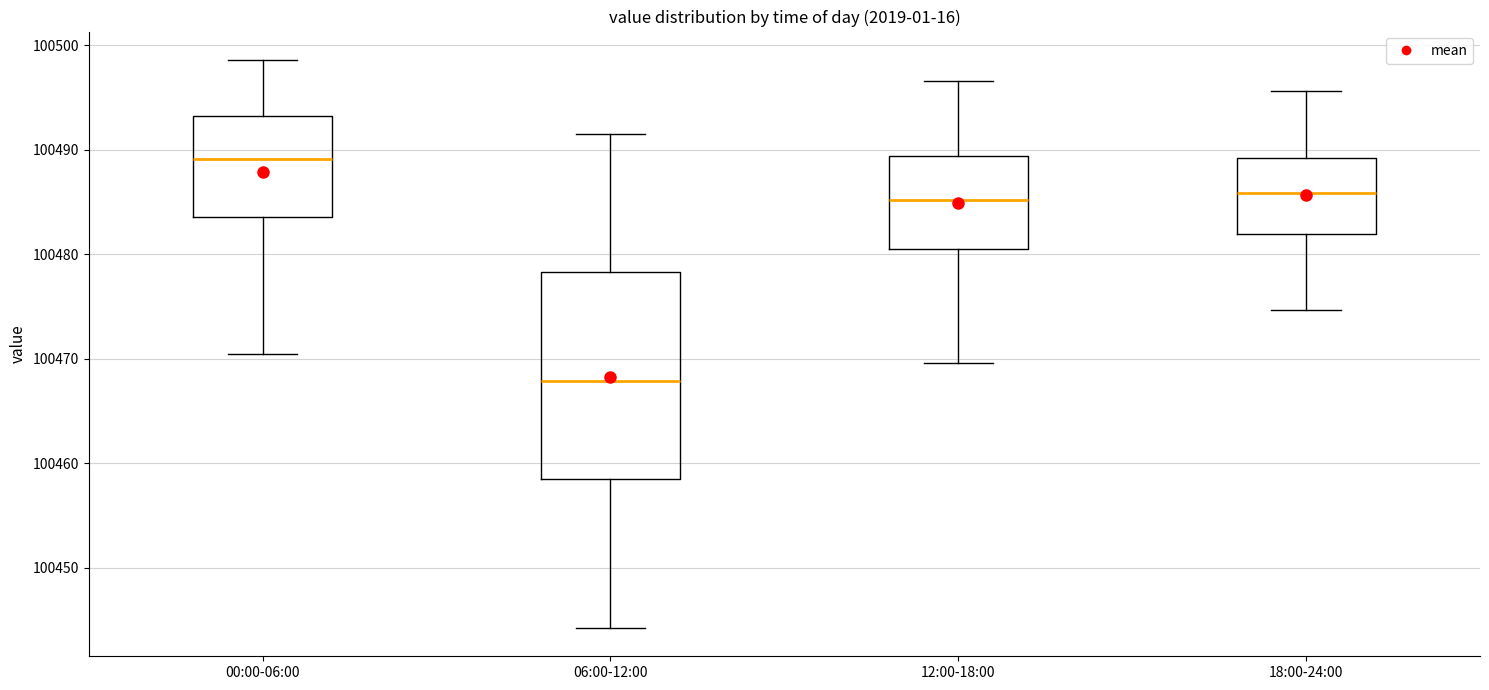

Reading left to right, read every box against the y-axis: the position of its median line, the range the box covers, and the ends of its whiskers. The values are not printed on the chart, so give them approximately, as read against the axis.

00:00-06:00: median 100489, box 100484 to 100493, whiskers 100470 to 100499
06:00-12:00: median 100468, box 100459 to 100478, whiskers 100444 to 100492
12:00-18:00: median 100485, box 100480 to 100489, whiskers 100470 to 100497
18:00-24:00: median 100486, box 100482 to 100489, whiskers 100475 to 100496